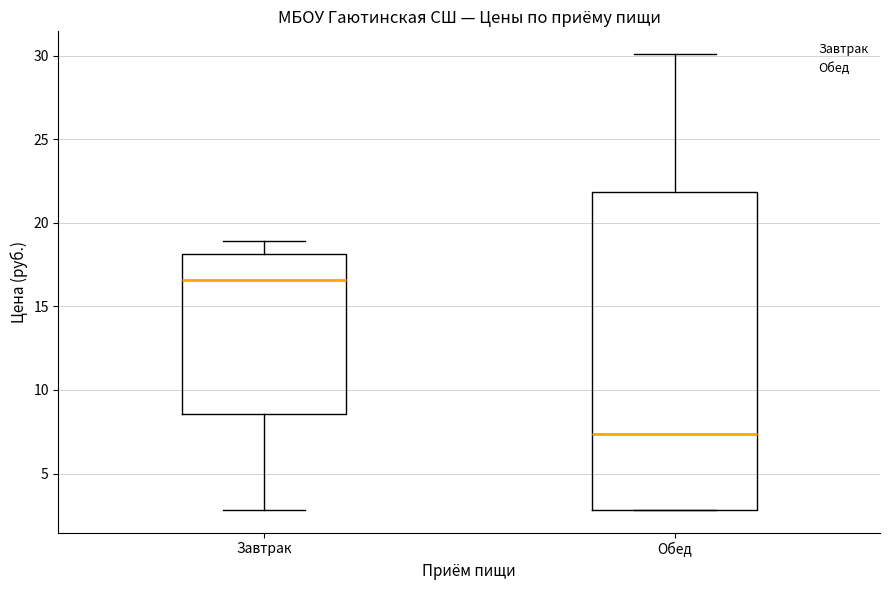

Reading left to right, read every box against the y-axis: the position of its median line, the range the box covers, and the ends of its whiskers. The values are not printed on the chart, so give them approximately, as read against the axis.

Завтрак: median 16.5, box 8.5 to 18.0, whiskers 3.0 to 19.0
Обед: median 7.5, box 3.0 to 22.0, whiskers 3.0 to 30.0